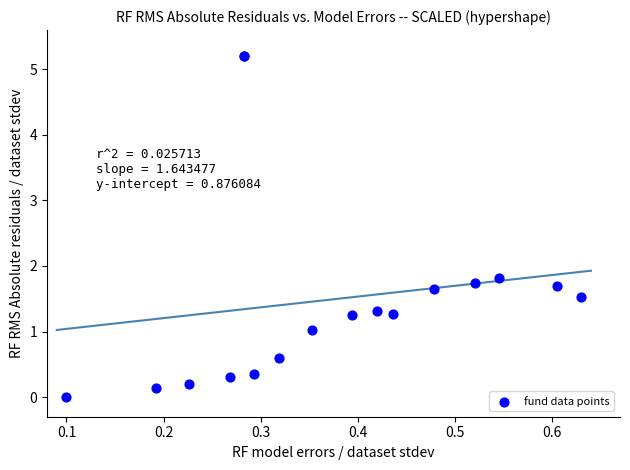

What Y value in the scatter plot is closest to 2?

1.8